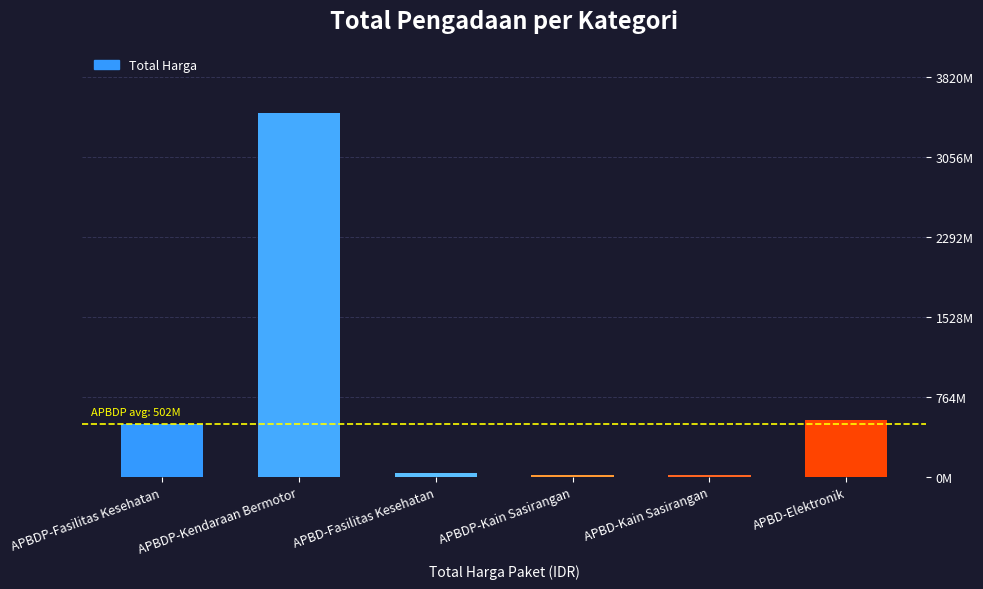

Reading right to left, list all the values displayed in this chart.

APBD-Elektronik=541071000	APBD-Kain Sasirangan=18900000	APBDP-Kain Sasirangan=19175000	APBD-Fasilitas Kesehatan=38075000	APBDP-Kendaraan Bermotor=3473562000	APBDP-Fasilitas Kesehatan=502371100